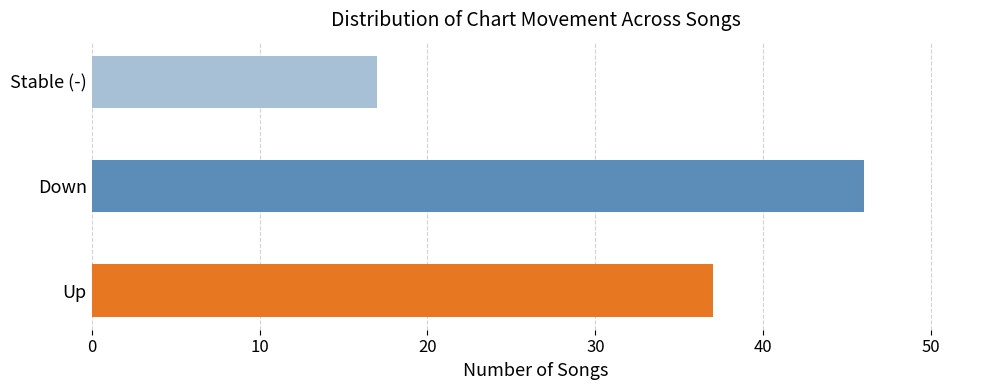

What position from the left is down?

2